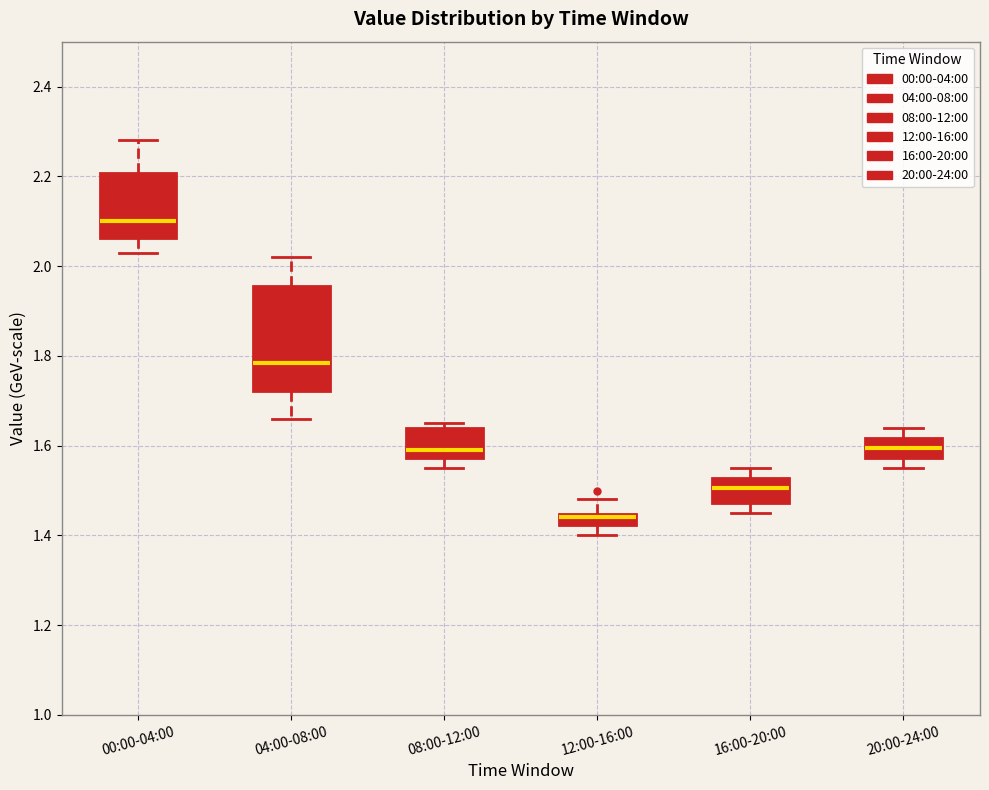

Where is the upper edge of the box for 20:00-24:00 on the y-axis? The values are not printed on the chart, so give them approximately, as read against the axis.

1.62